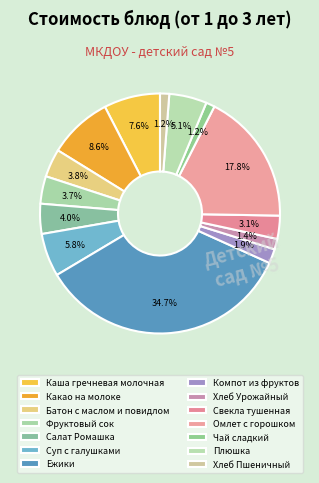

Is Омлет с горошком the majority of the pie?

No